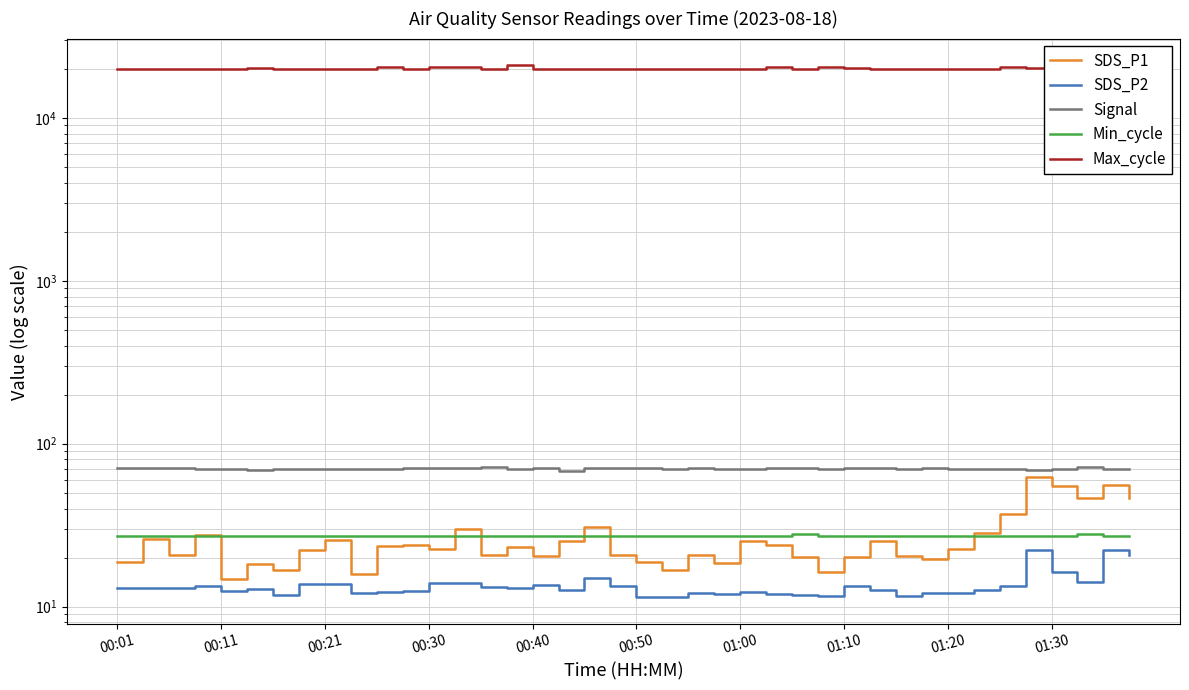

What is the difference between the maximum and minimum values in the Min_cycle series?

1.0